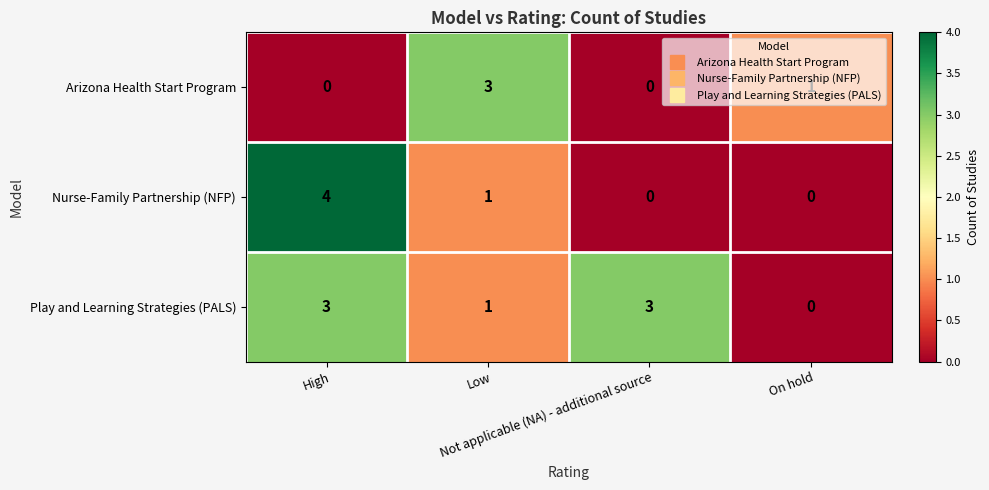

Which series has the largest total across all categories?

Play and Learning Strategies (PALS)